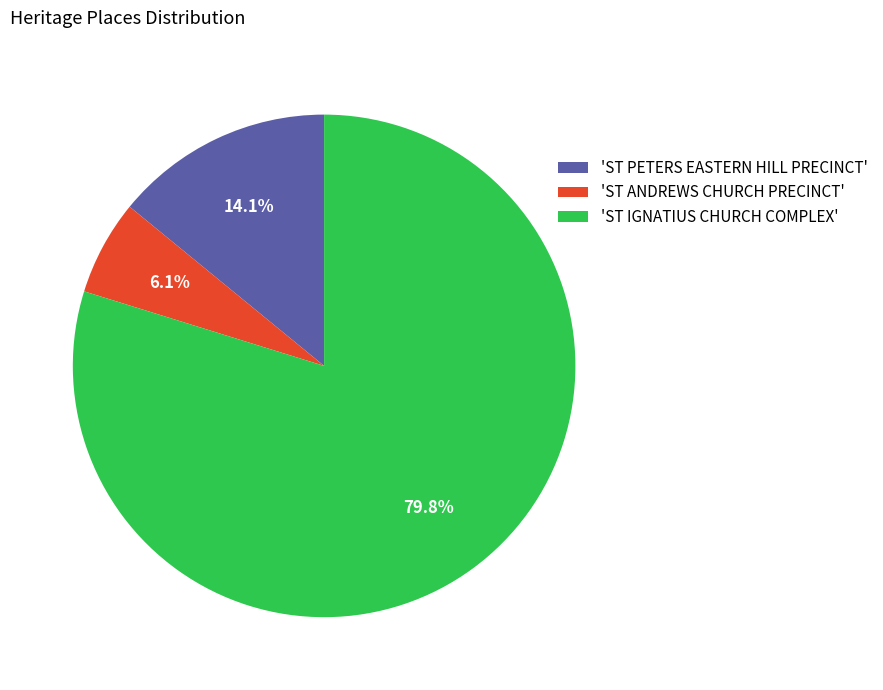

Rank the categories by value from lowest to highest.

'ST ANDREWS CHURCH PRECINCT', 'ST PETERS EASTERN HILL PRECINCT', 'ST IGNATIUS CHURCH COMPLEX'